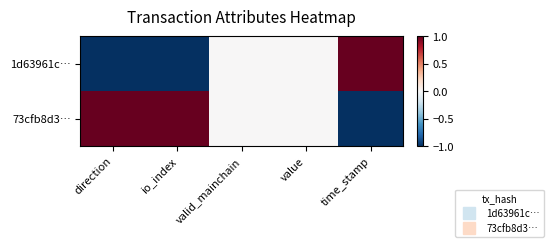

Reading right to left, extract all data points from this chart.

1d63961c…: time_stamp=1	value=0	valid_mainchain=0	io_index=-1	direction=-1
73cfb8d3…: time_stamp=-1	value=0	valid_mainchain=0	io_index=1	direction=1